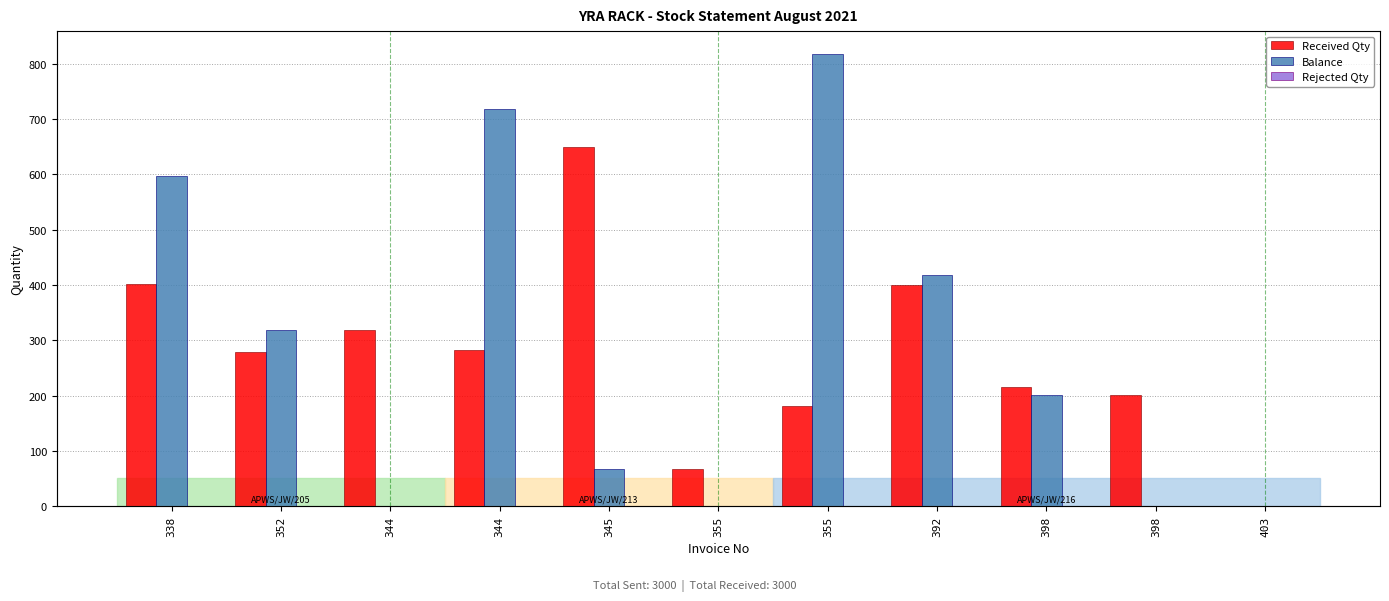

At which category does the chart reach its peak across all series?

355